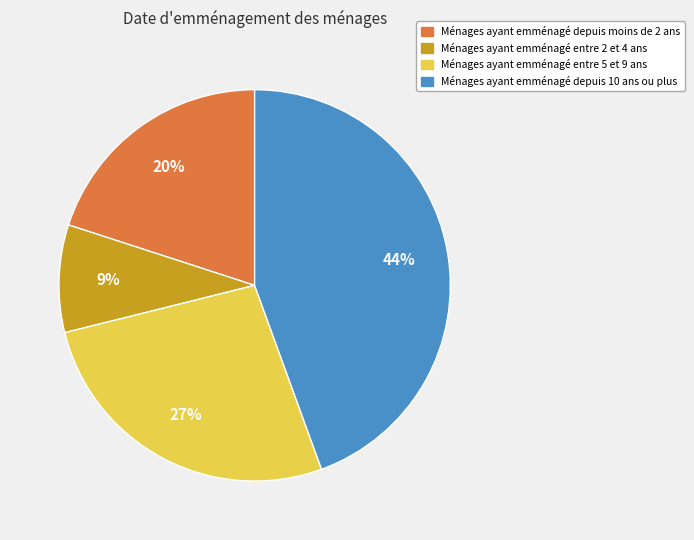

Count the number of slices in the pie.

4